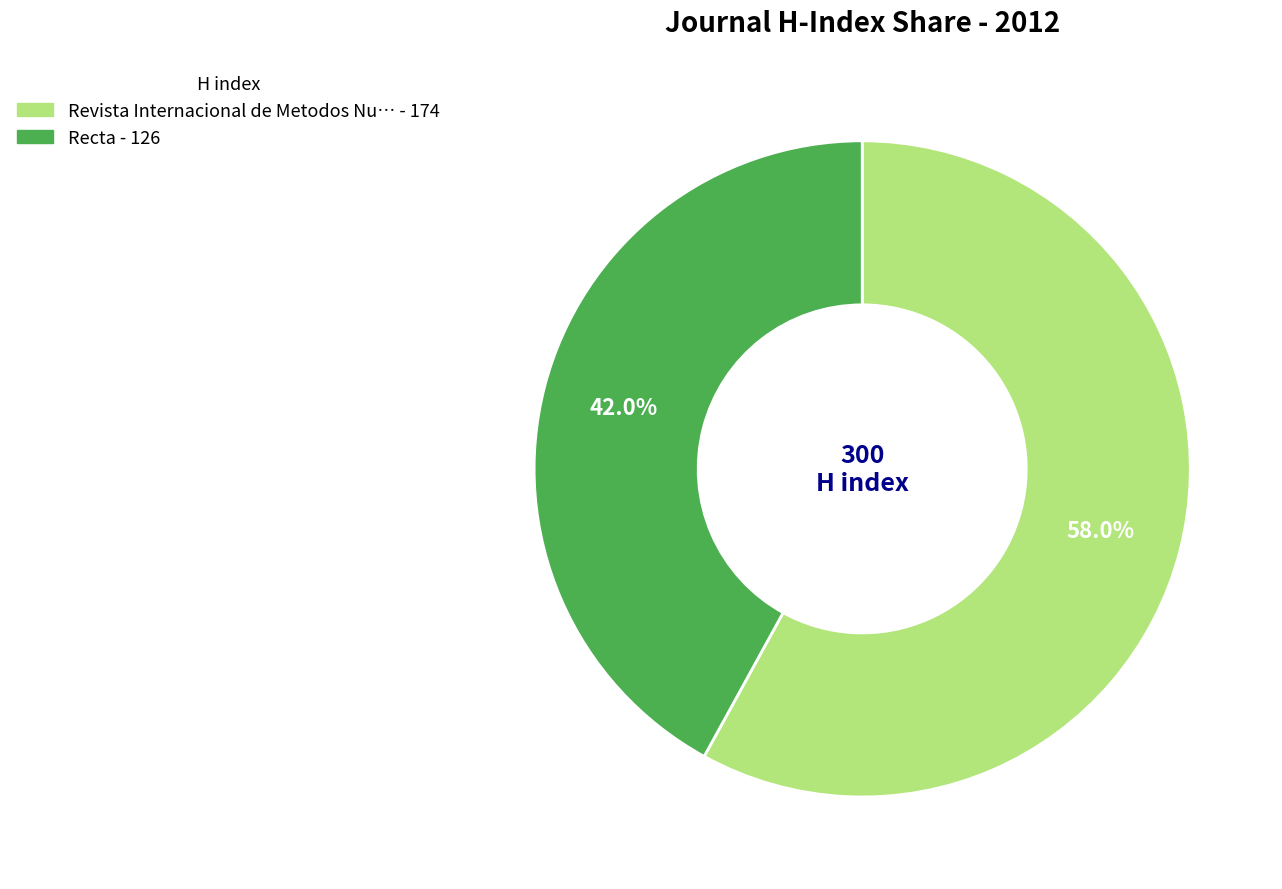

Is there any slice that represents more than half of the pie?

Yes